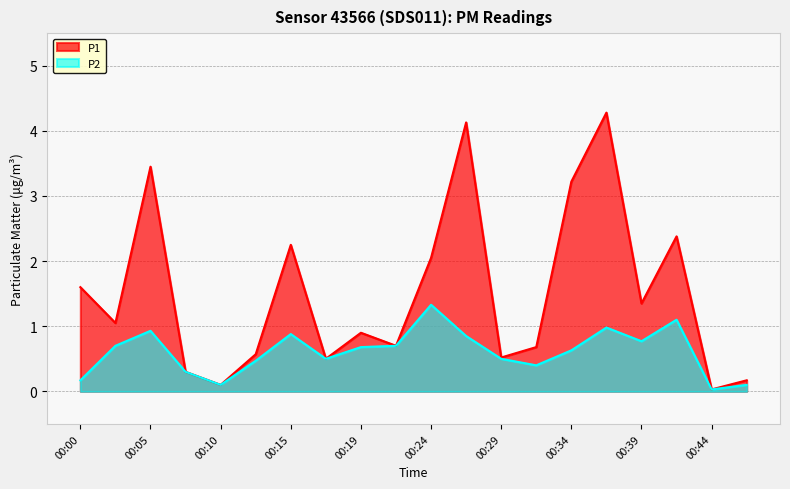

True or false: P2 and P1 cross at least once.

False